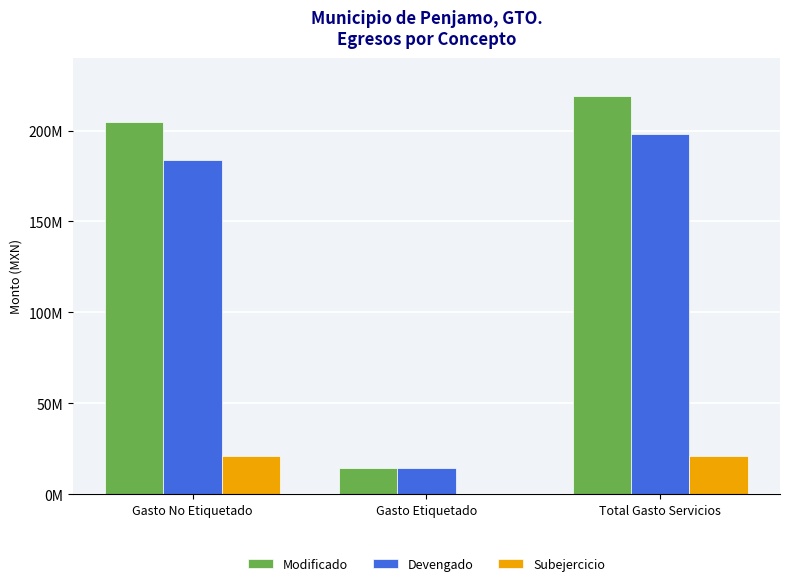

What is the difference between the maximum and minimum values in the Modificado series?

204507493.7